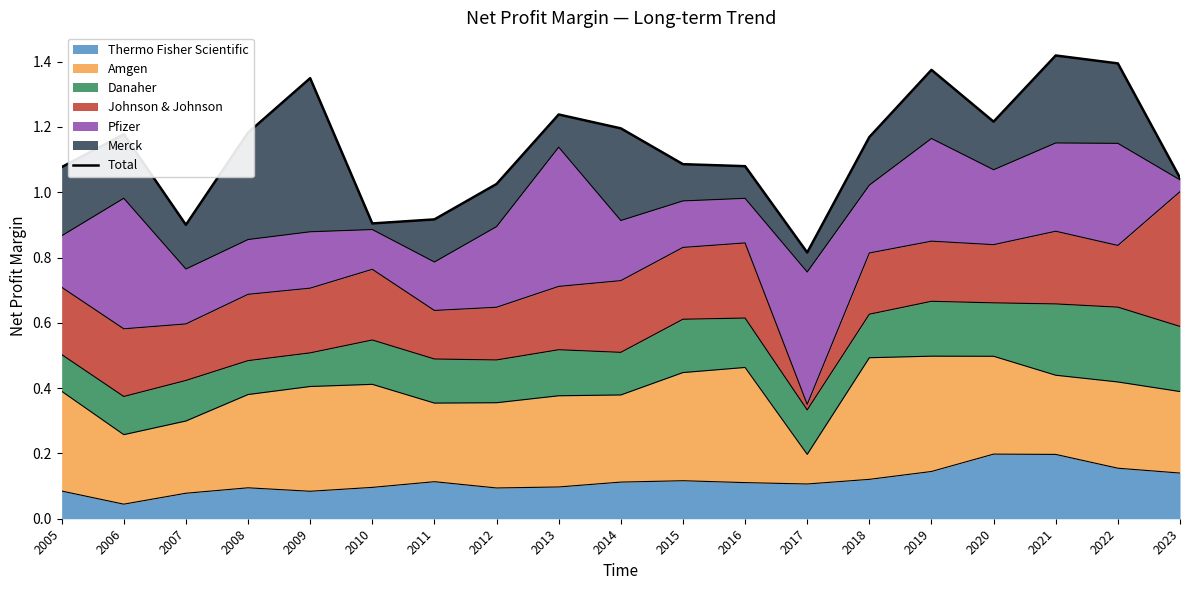

Reading left to right, transcribe all the data shown in this chart.

2005=1.1	2006=1.2	2007=0.9	2008=1.2	2009=1.3	2010=0.9	2011=0.9	2012=1.0	2013=1.2	2014=1.2	2015=1.1	2016=1.1	2017=0.8	2018=1.2	2019=1.4	2020=1.2	2021=1.4	2022=1.4	2023=1.0